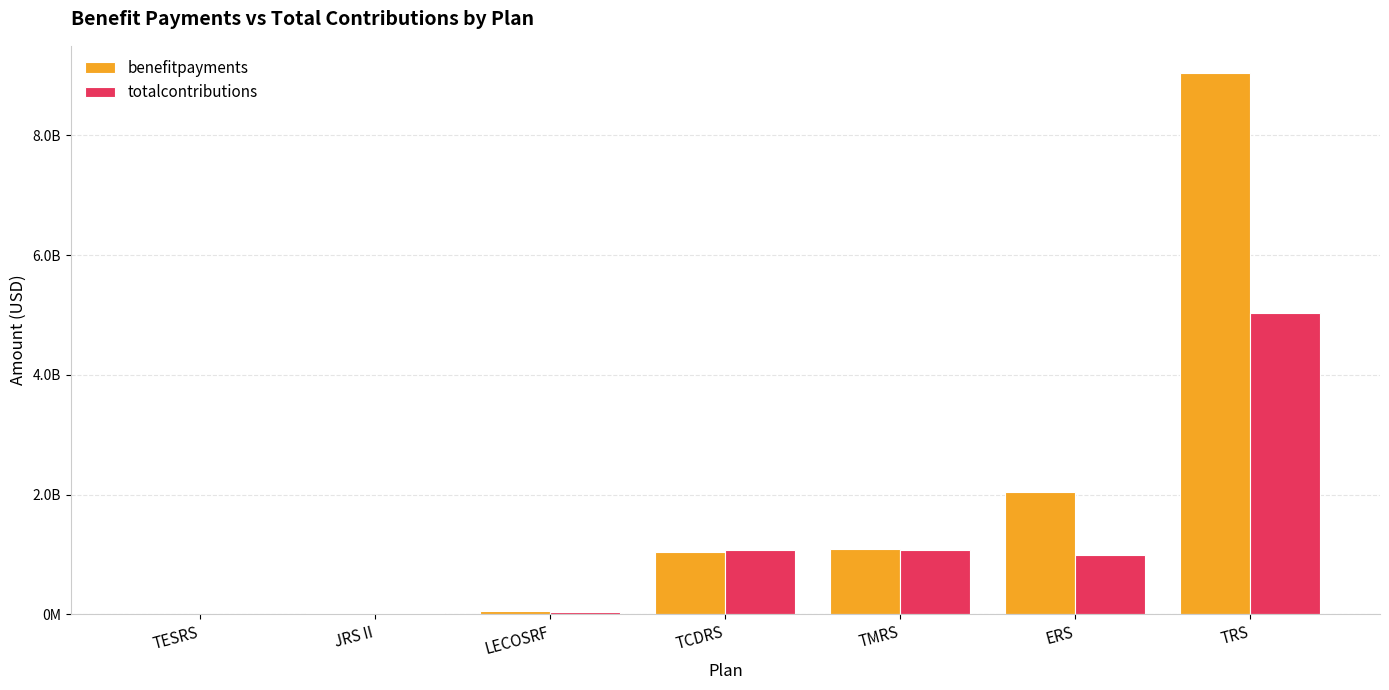

Are the bars horizontal?

No